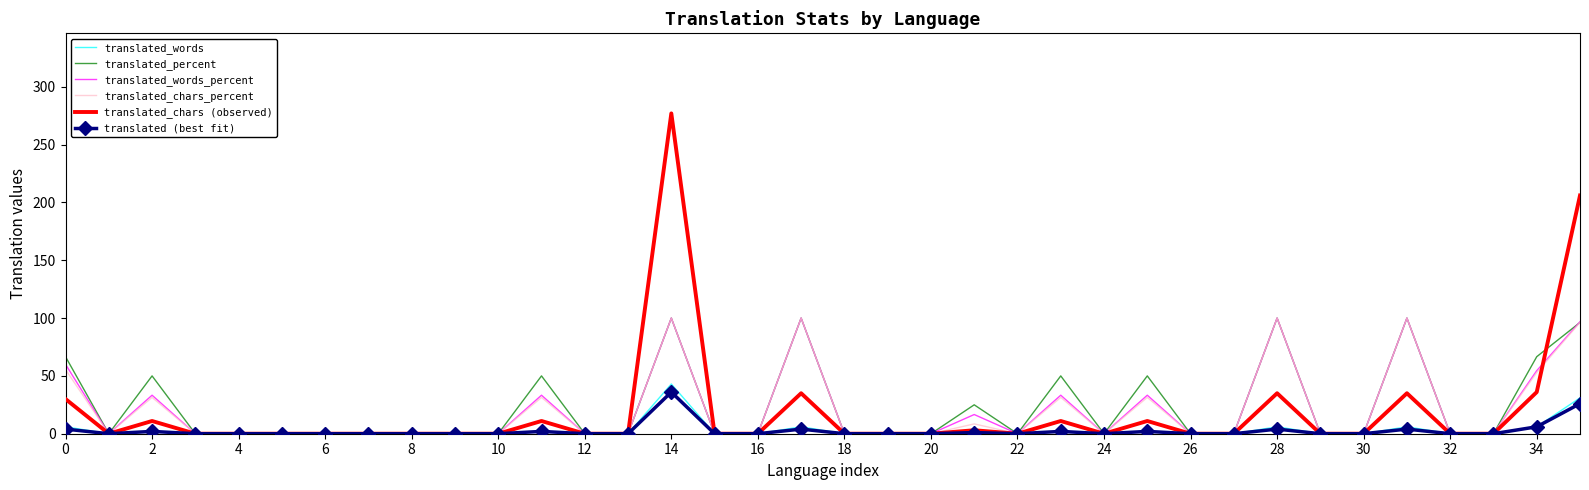

What is the maximum value for translated_words?

43.0